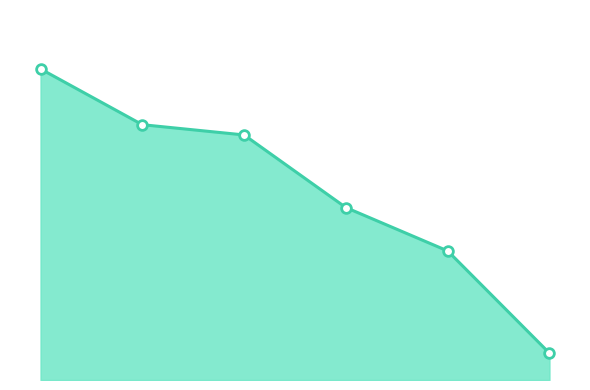

Which has a higher value, 1 or 4?

1